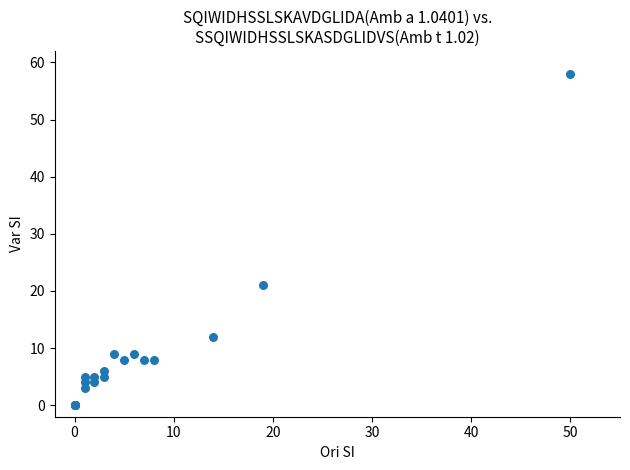

What Y value in the scatter plot is closest to 29?

21